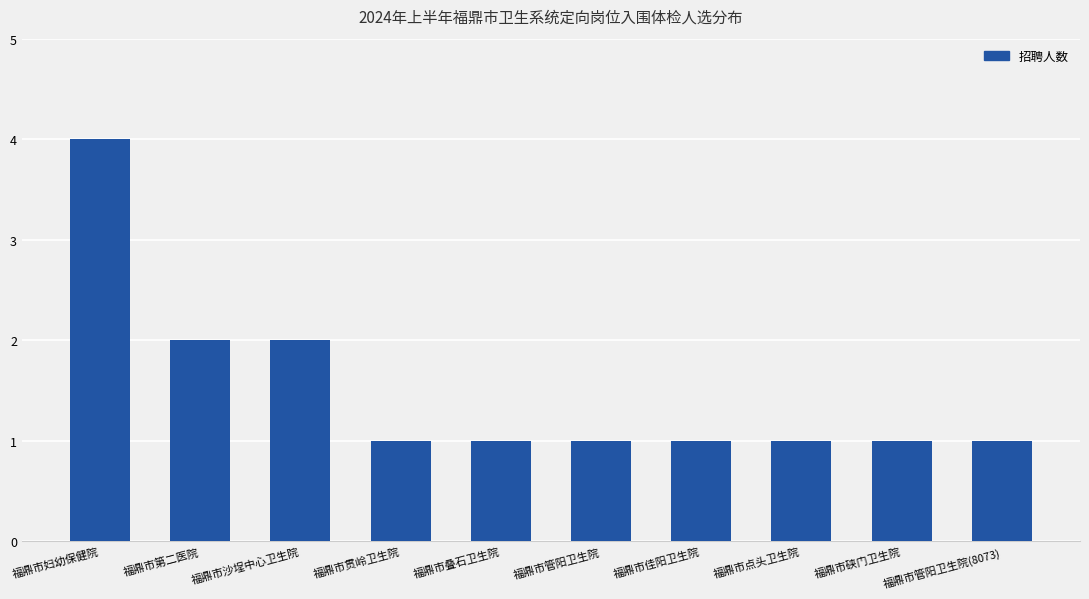

Which category has the highest value across all series?

福鼎市妇幼保健院